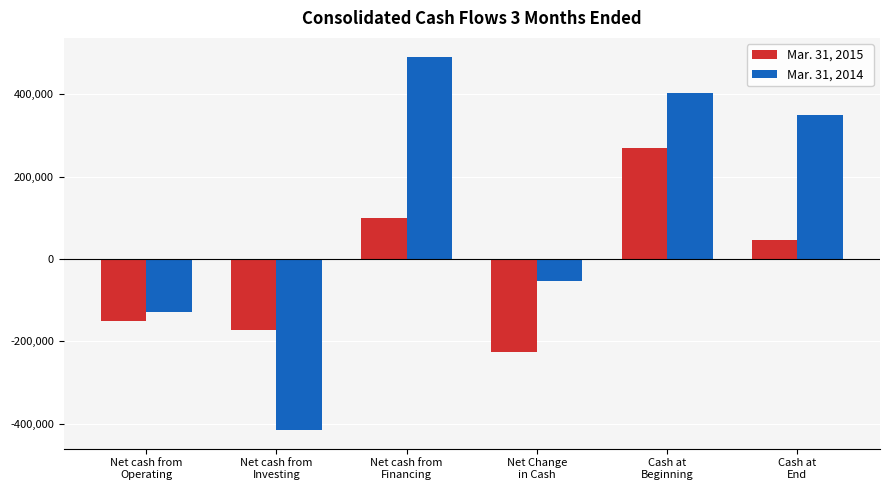

How many positive values does the Mar. 31, 2014 series have?

3